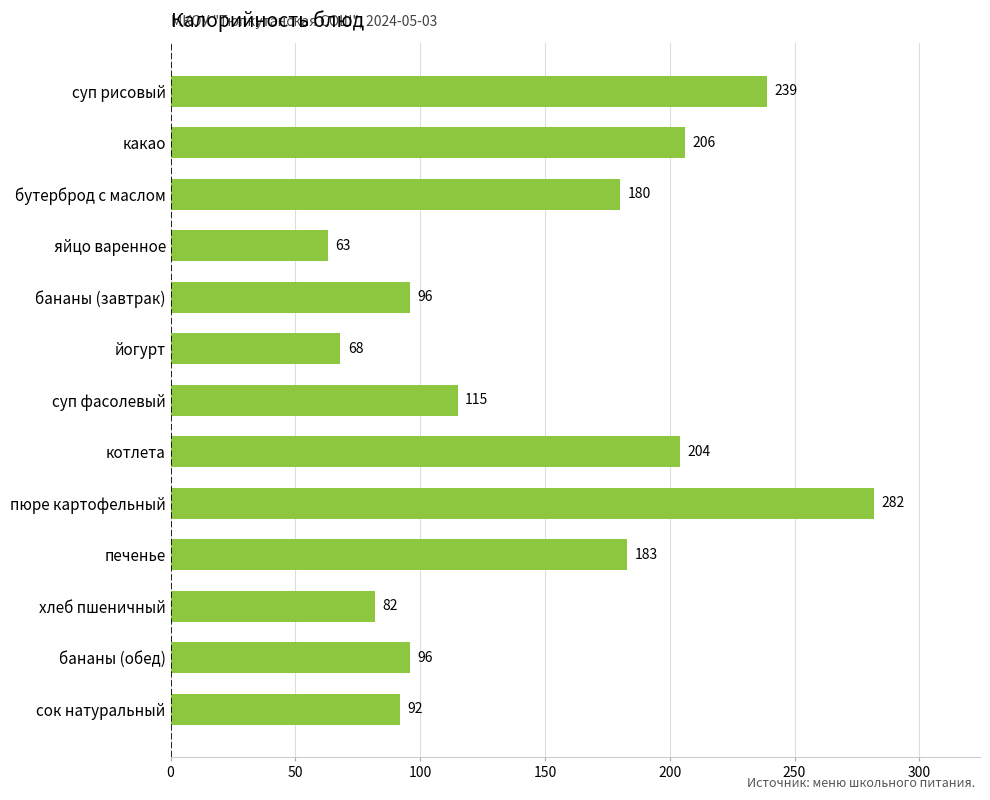

Which has a higher value, котлета or печенье?

котлета